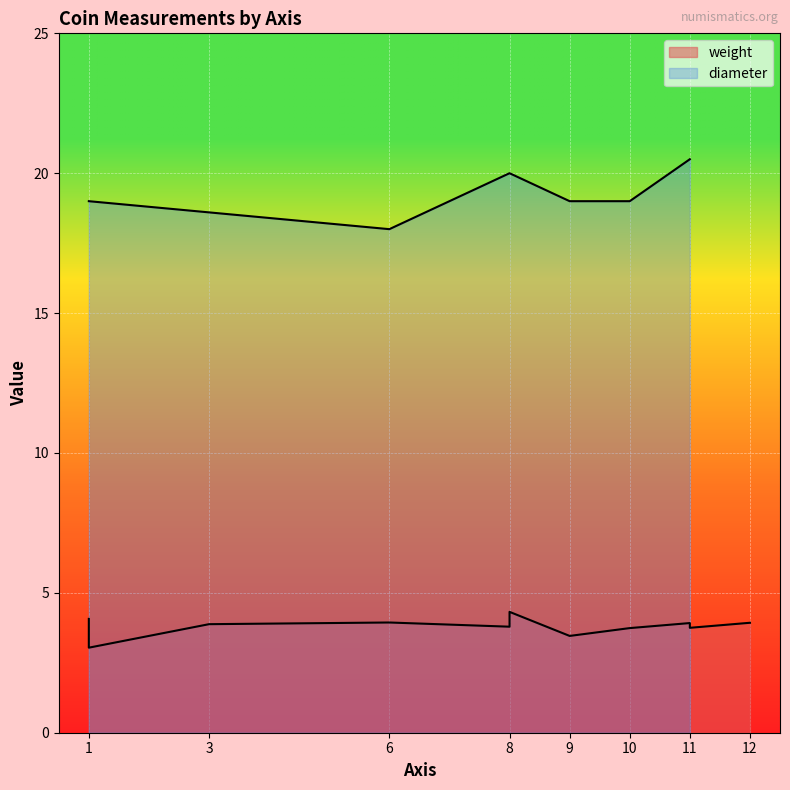

How many lines are shown in the chart?

2